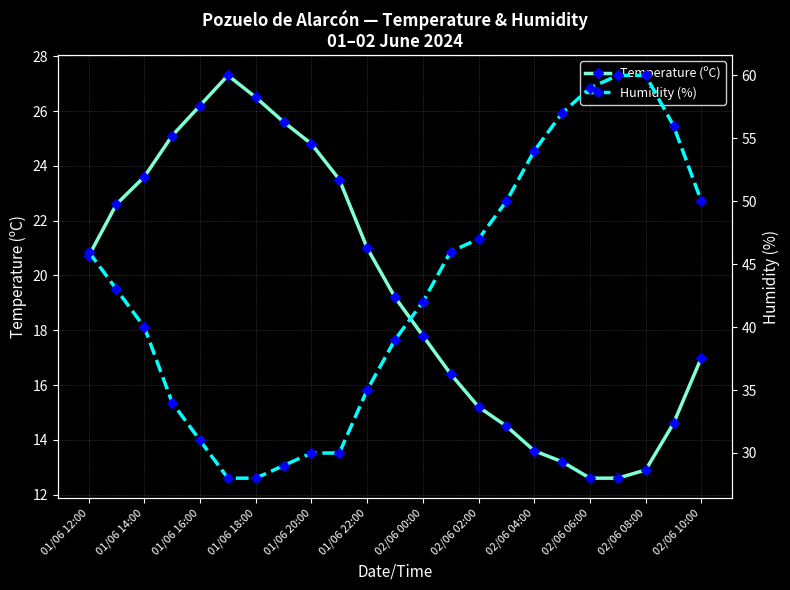

Is this an area chart (filled region under the line)?

No